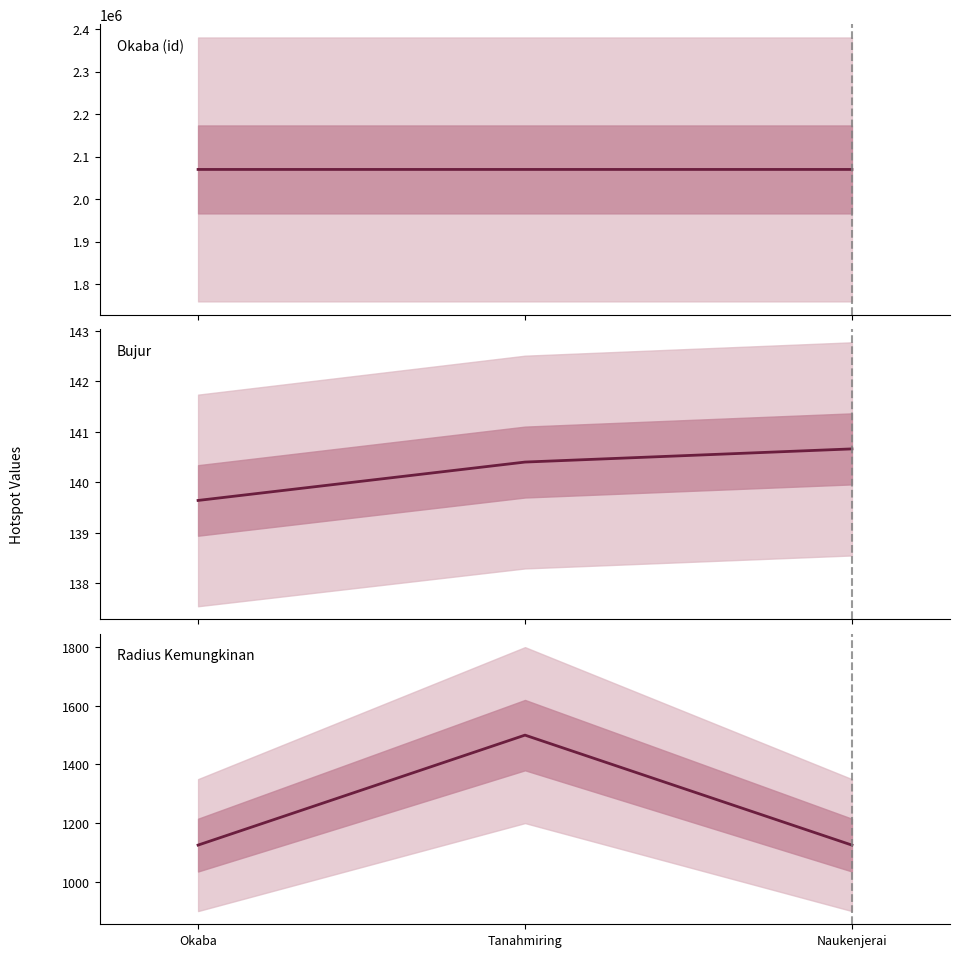

How many lines are shown in the chart?

3